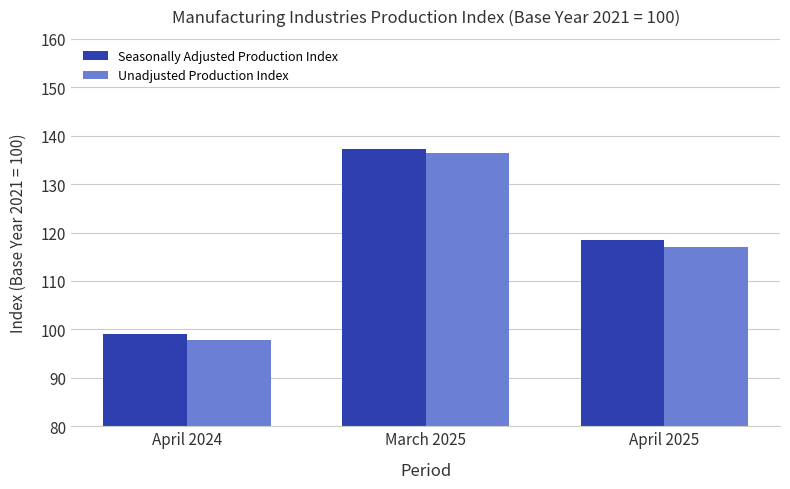

At which category does the chart reach its peak across all series?

March 2025